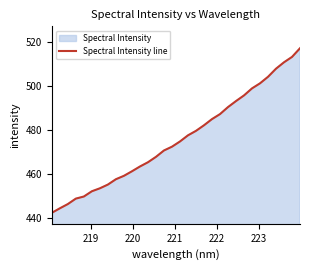

What is the difference between the maximum and minimum values?

75.1